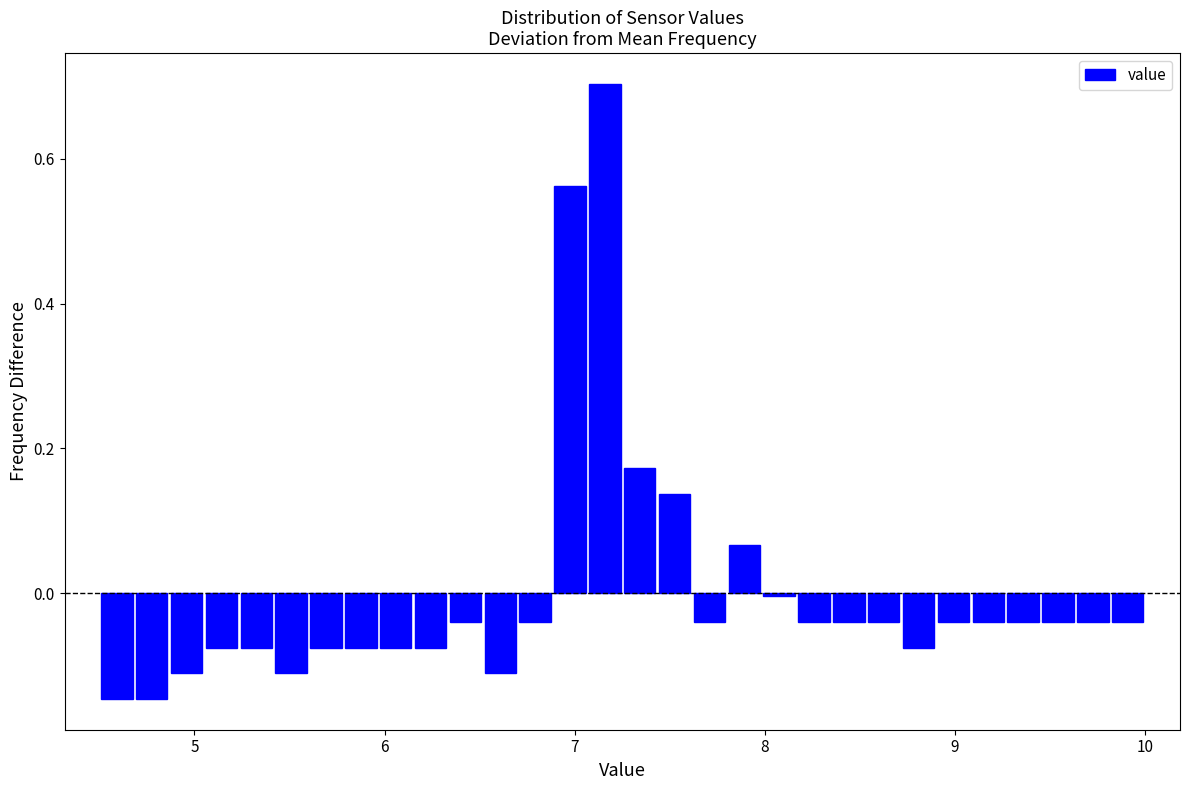

Read against the x-axis, roughly where is the centre of the tallest bar?

7.2